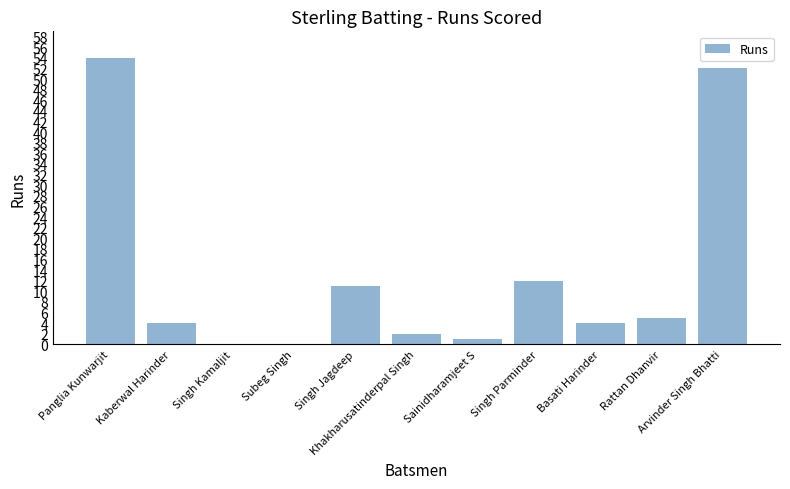

Reading left to right, what are all the values shown in this chart?

Panglia Kunwarjit=54	Kaberwal Harinder=4	Singh Kamaljit=0	Subeg Singh=0	Singh Jagdeep=11	Khakharusatinderpal Singh=2	Sainidharamjeet S=1	Singh Parminder=12	Basati Harinder=4	Rattan Dhanvir=5	Arvinder Singh Bhatti=52